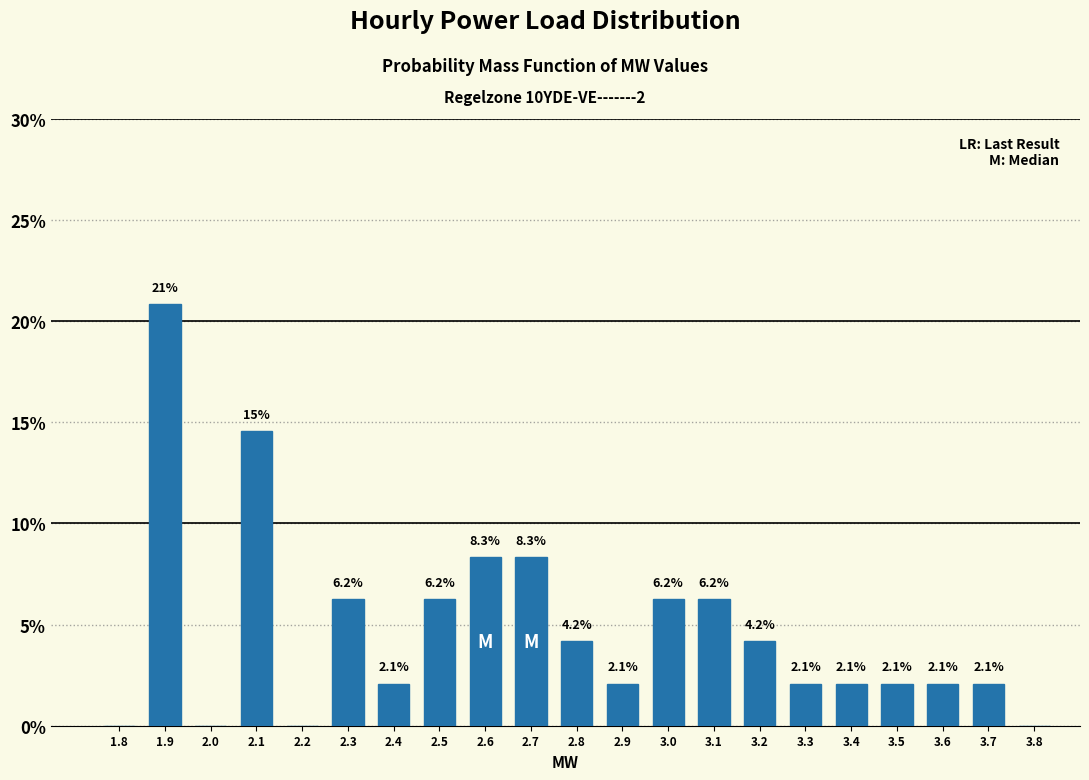

What is the ratio of the value at 2.4 to the value at 2.9?

1.0